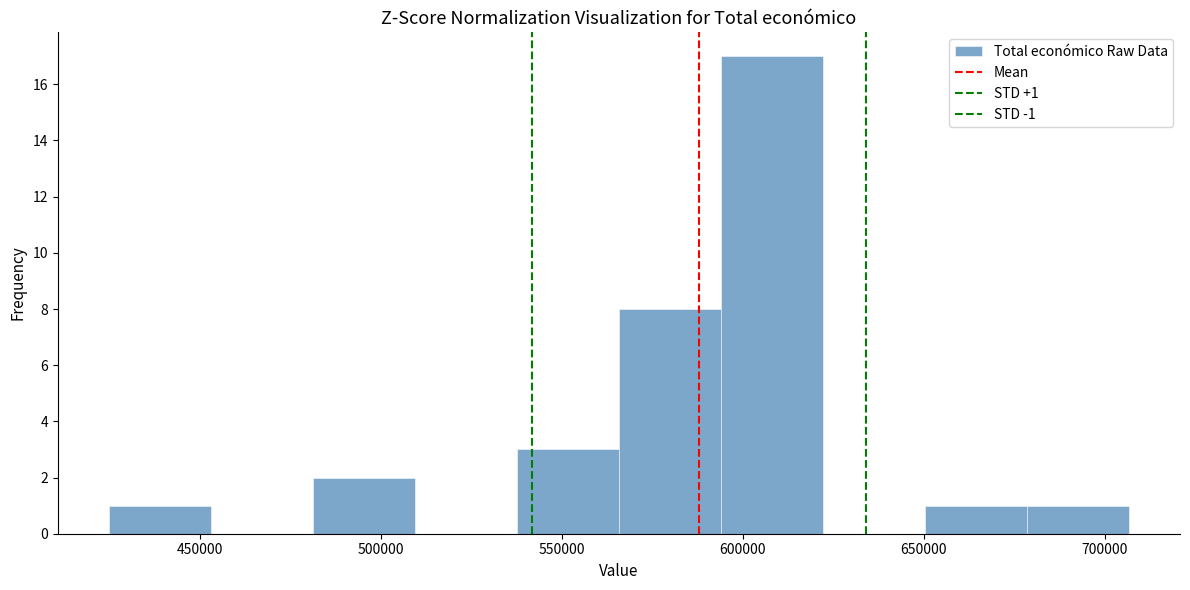

Over which range of the x-axis is the bar tallest?

595000 to 620000